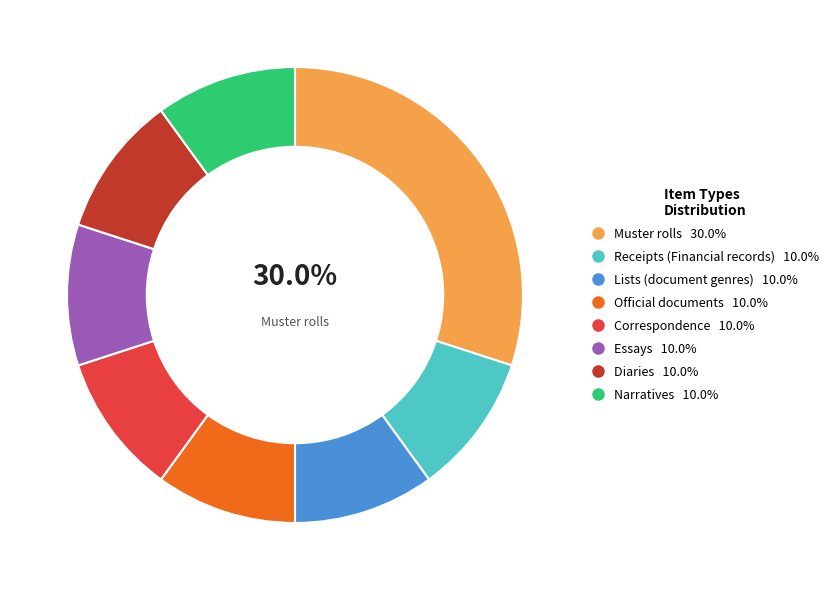

Which has a higher value, Lists (document genres) or Muster rolls?

Muster rolls